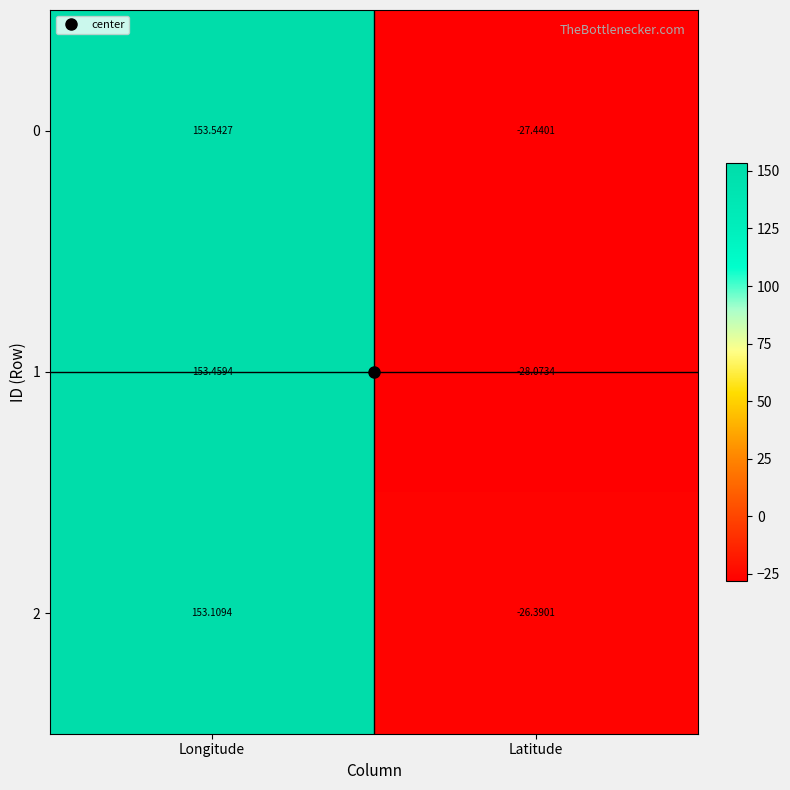

At which label does 0 first exceed 153?

Longitude